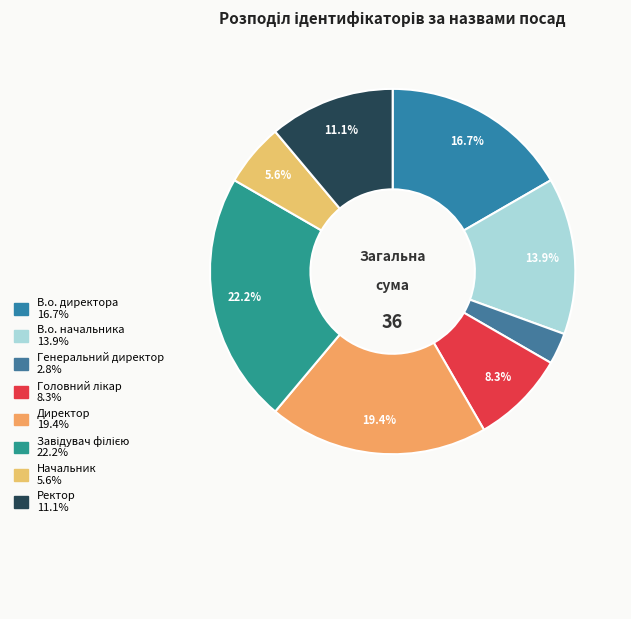

What is the ratio of the value at Завідувач філією to the value at Генеральний директор?

8.0